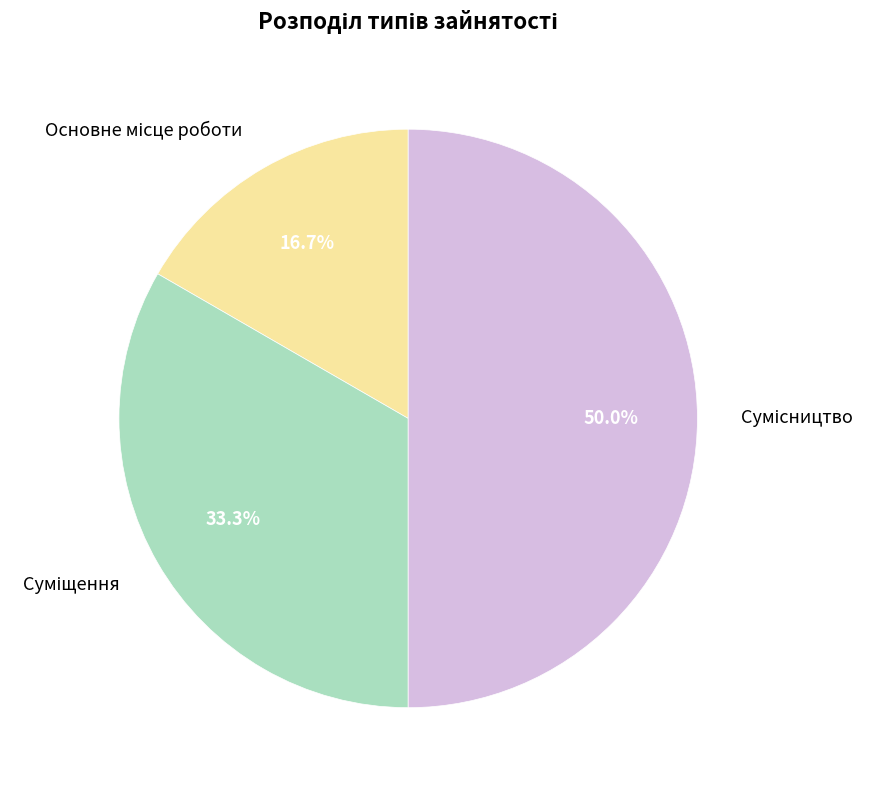

Does any single category account for the majority?

No